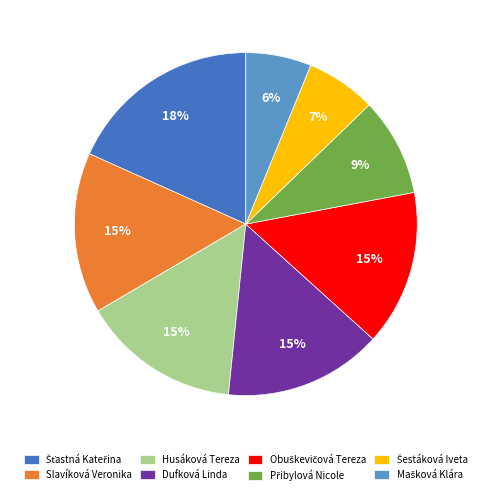

How many segments does this pie chart have?

8